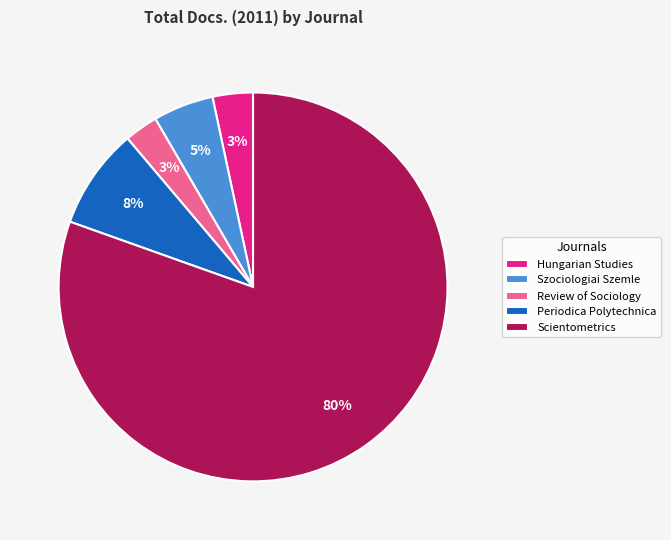

Does any single category account for the majority?

Yes